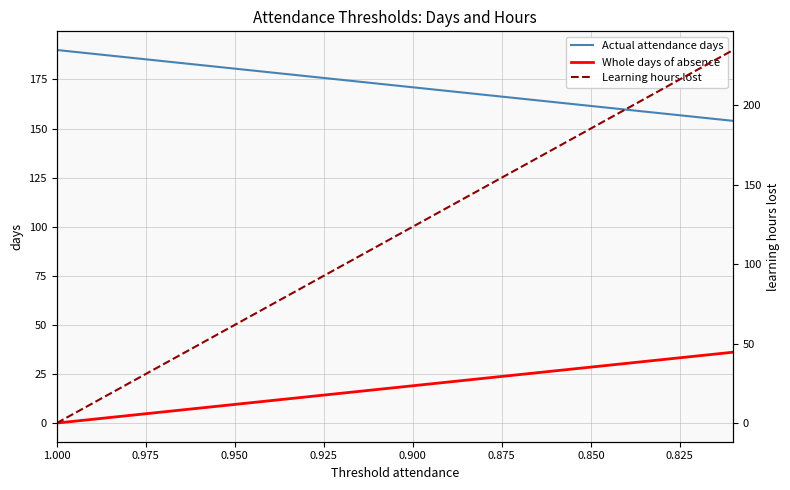

Rank the series by their maximum value, from lowest to highest.

Whole days of absence, Actual attendance days, Learning hours lost